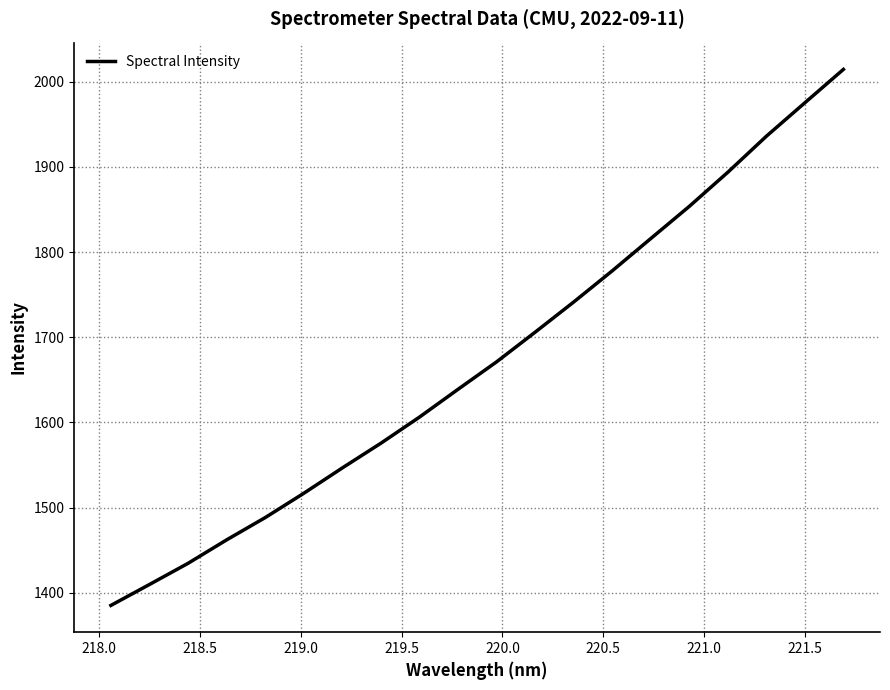

What is the sum of all values?

33449.2